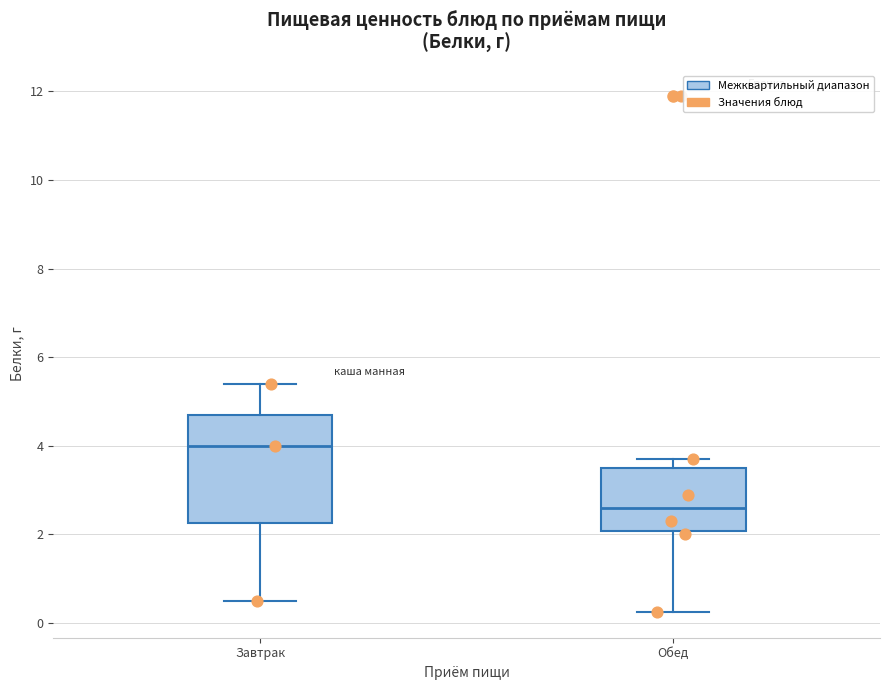

Where is the lower edge of the box for Обед on the y-axis? The values are not printed on the chart, so give them approximately, as read against the axis.

2.0